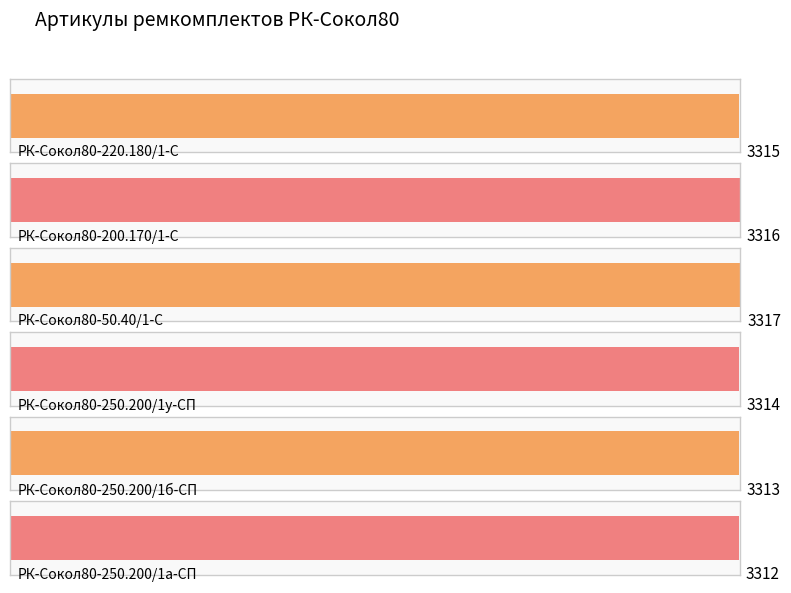

At which category does the chart reach its minimum across all series?

РК-Сокол80-250.200/1а-СП